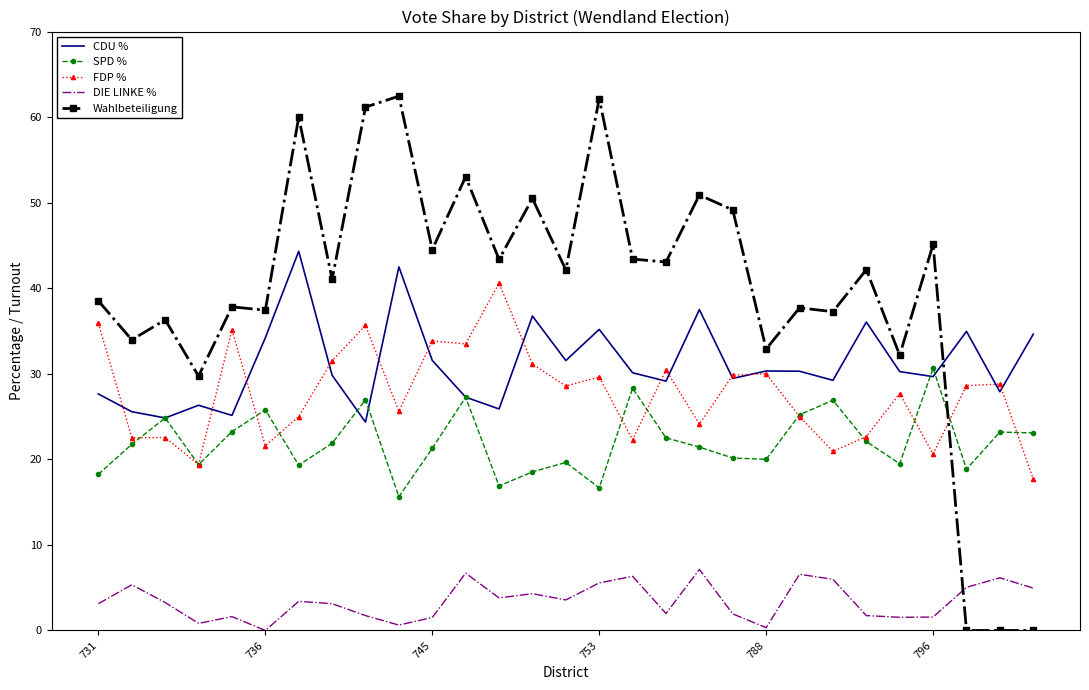

Which series has the widest spread of values?

Wahlbeteiligung